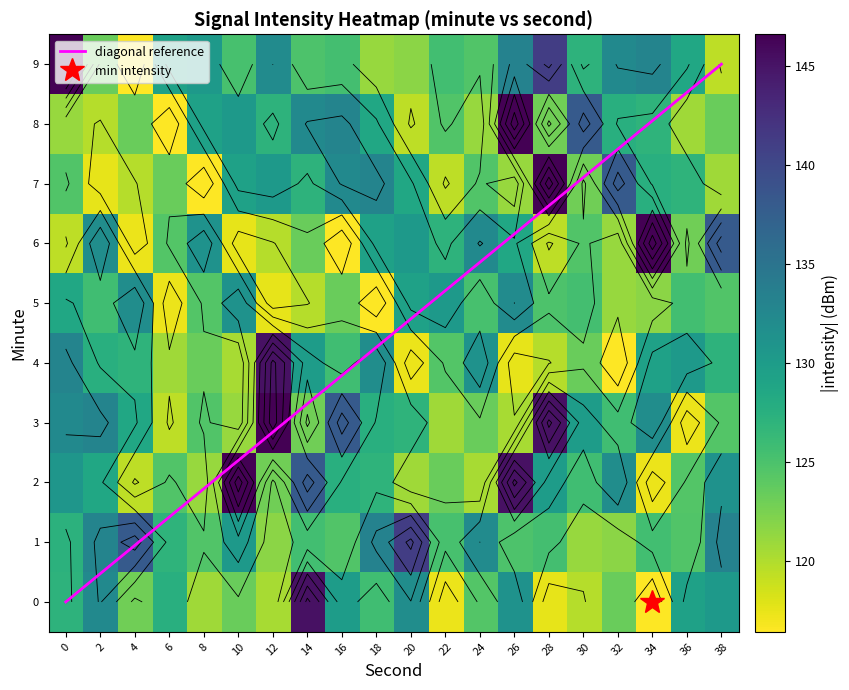

At which category is the sum across all series the highest?

26